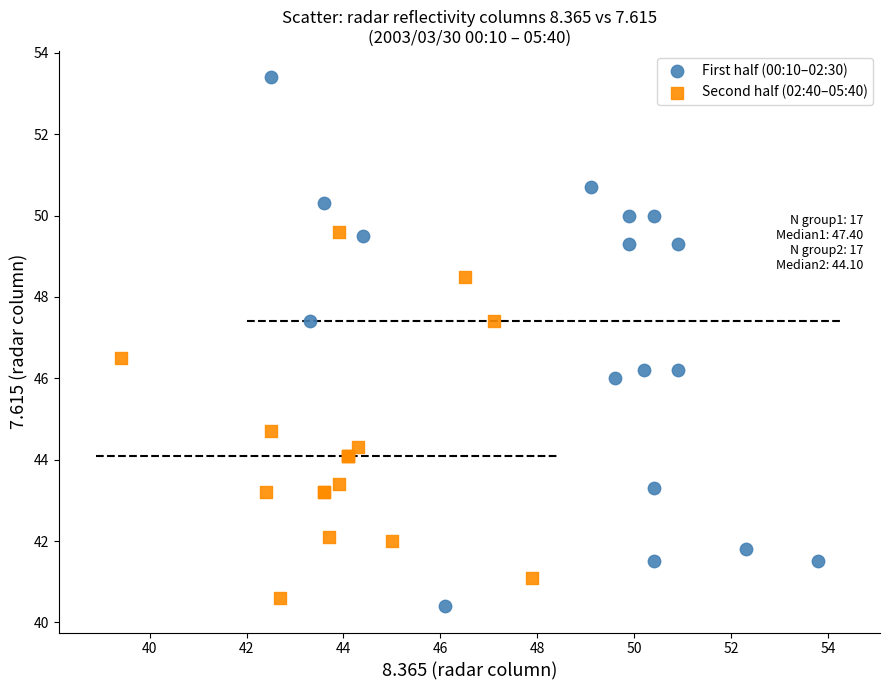

Which series reaches the minimum Y coordinate?

First half (00:10–02:30)